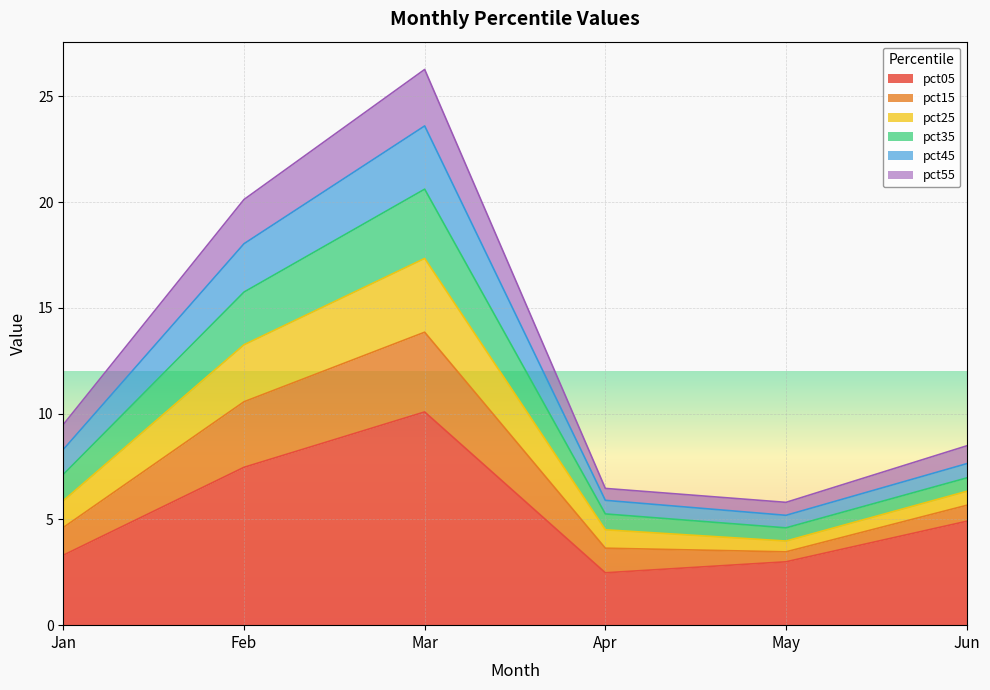

True or false: pct05 has a value of 0.8 at Jan.

False